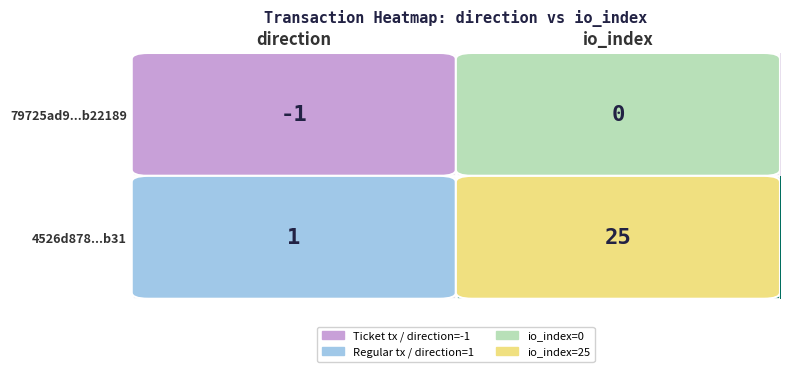

What is the minimum value shown in the chart?

-1